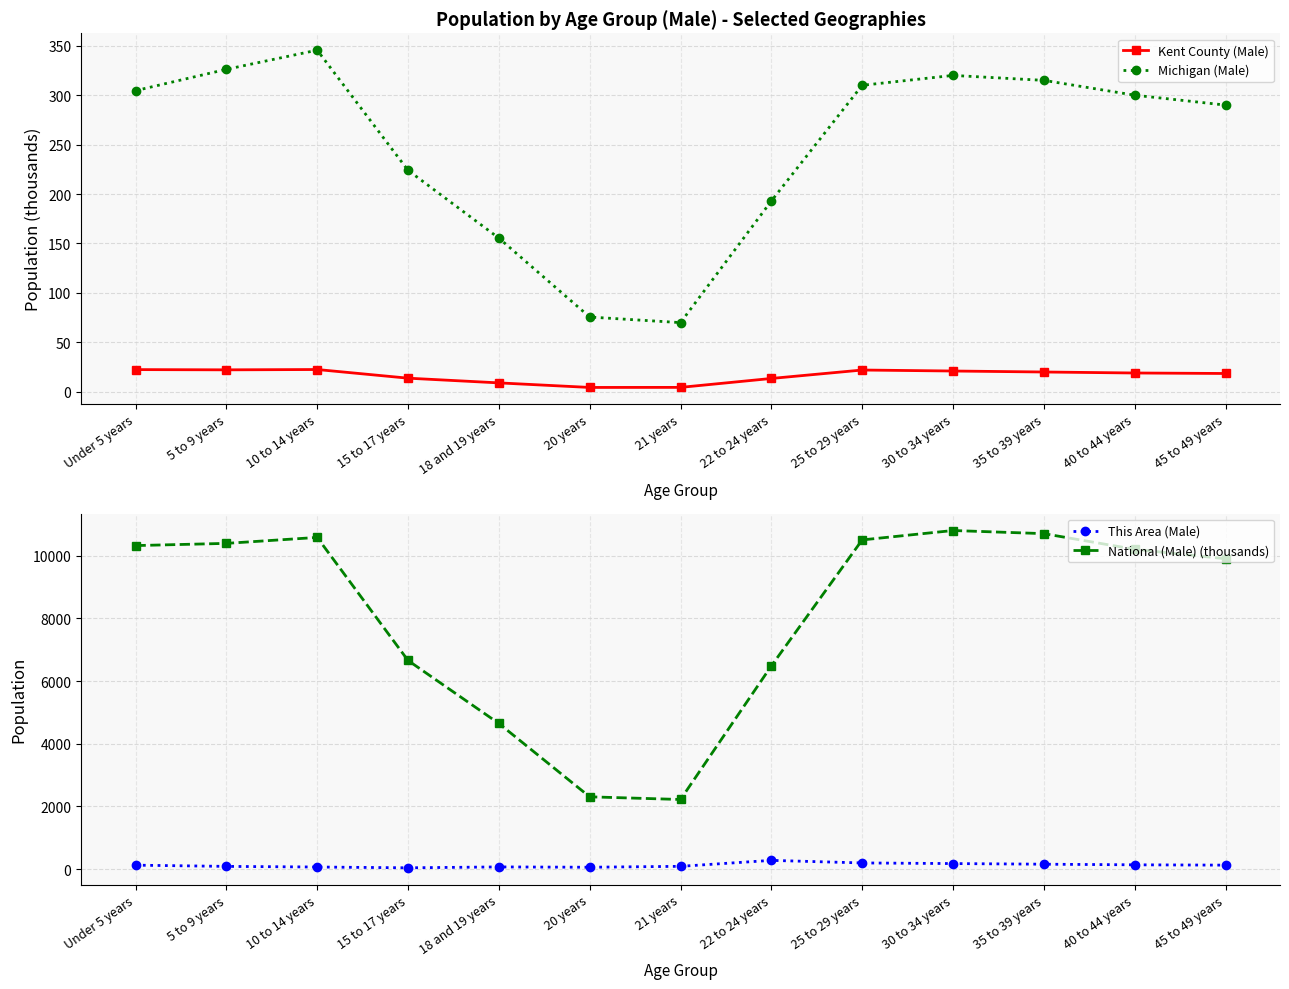

True or false: This Area (Male) has more than 2 points higher than both neighbors.

False